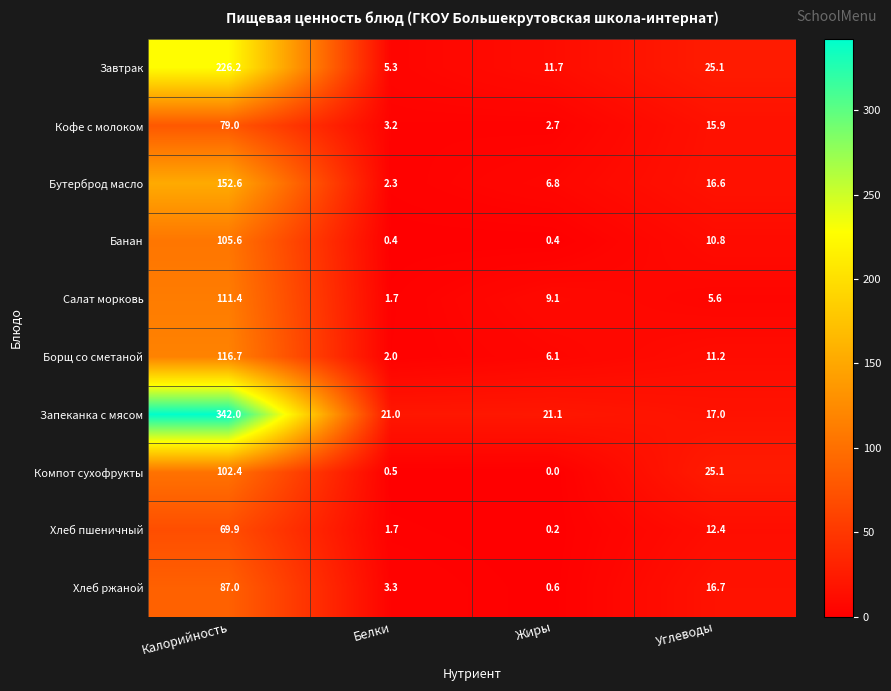

Which series has the largest total across all categories?

Запеканка с мясом